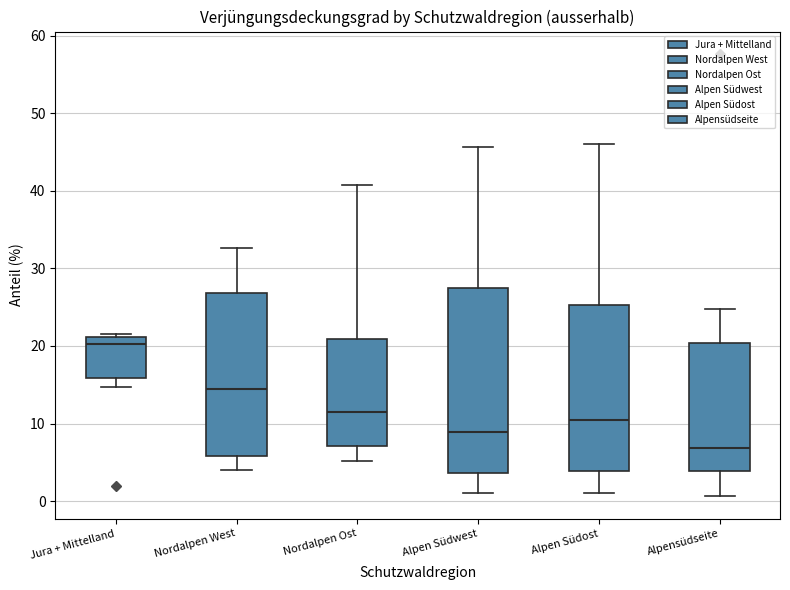

Where does the lower whisker of the box for Jura + Mittelland end on the y-axis? The values are not printed on the chart, so give them approximately, as read against the axis.

15